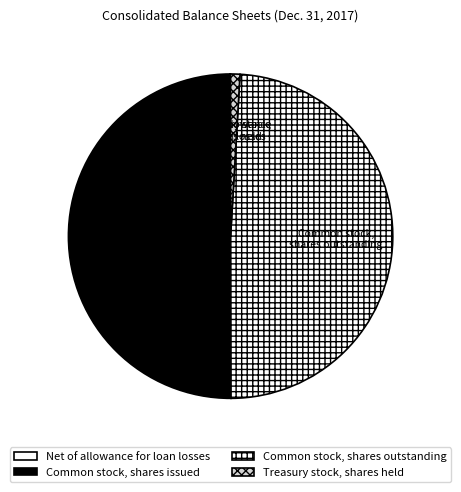

Is it true that Treasury stock, shares held is 11% of the pie?

False